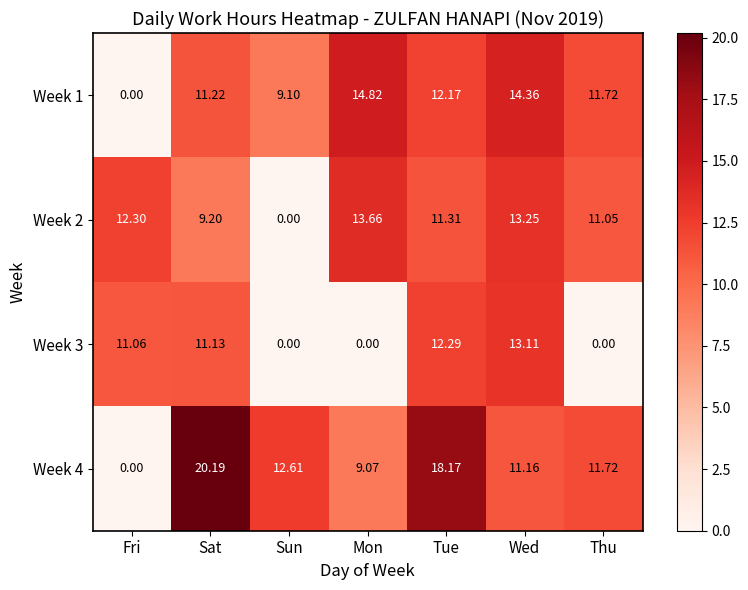

Is the value of Week 1 at Thu greater than the value of Week 2 at Mon?

No